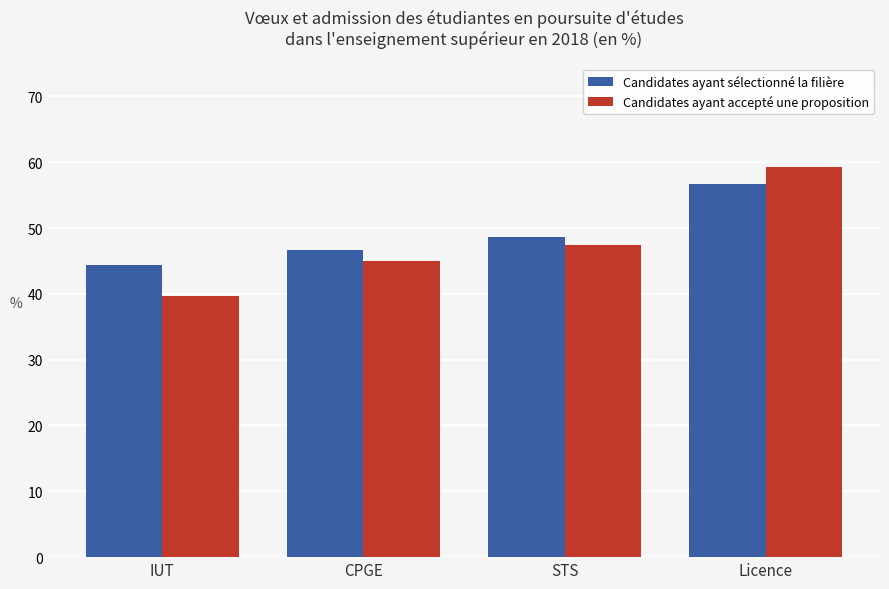

Between IUT and STS, which series saw the biggest shift?

Candidates ayant accepté une proposition